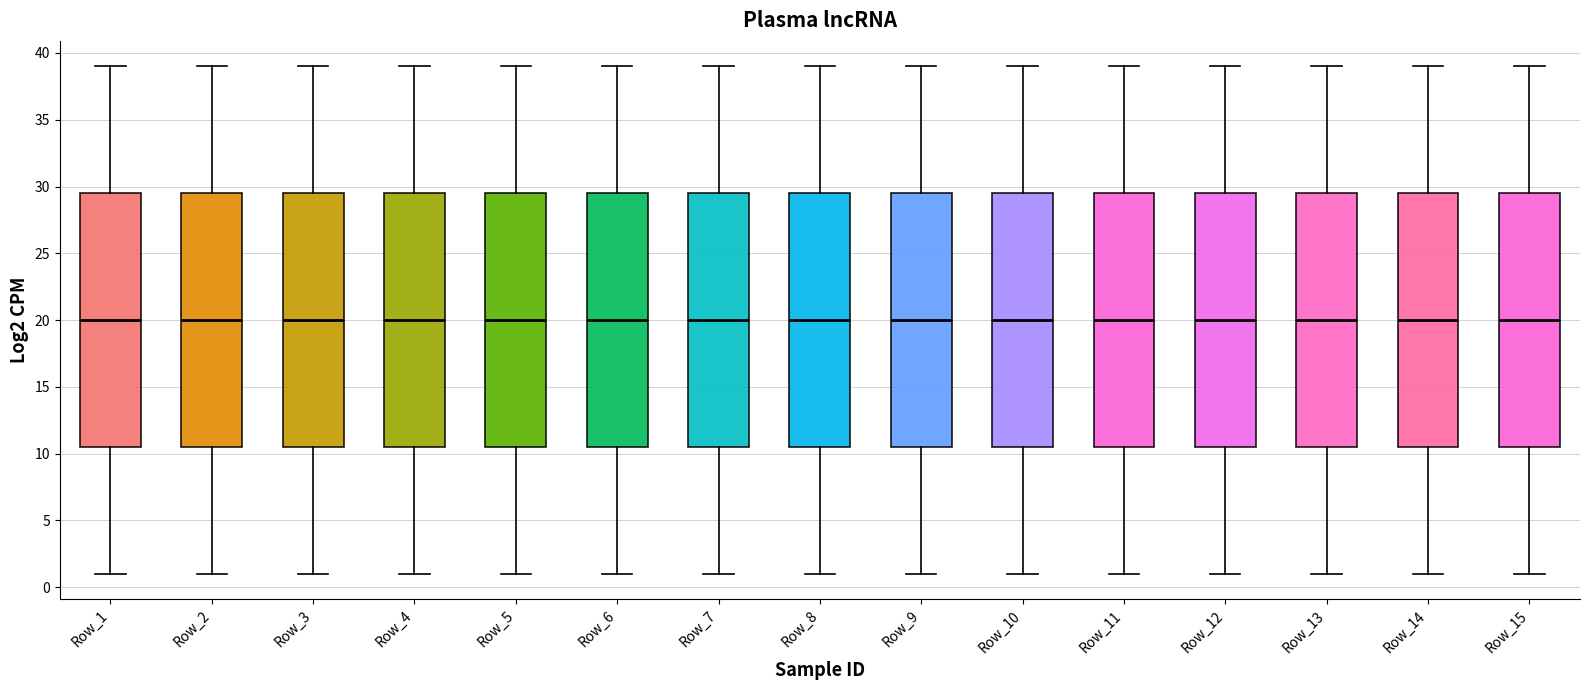

Reading left to right, transcribe this box plot: for each box, give where its median line is, the range the box spans, and where its two whiskers end, as read against the y-axis. The values are not printed on the chart, so give them approximately, as read against the axis.

Row_1: median 20.0, box 10.5 to 29.5, whiskers 1.0 to 39.0
Row_2: median 20.0, box 10.5 to 29.5, whiskers 1.0 to 39.0
Row_3: median 20.0, box 10.5 to 29.5, whiskers 1.0 to 39.0
Row_4: median 20.0, box 10.5 to 29.5, whiskers 1.0 to 39.0
Row_5: median 20.0, box 10.5 to 29.5, whiskers 1.0 to 39.0
Row_6: median 20.0, box 10.5 to 29.5, whiskers 1.0 to 39.0
Row_7: median 20.0, box 10.5 to 29.5, whiskers 1.0 to 39.0
Row_8: median 20.0, box 10.5 to 29.5, whiskers 1.0 to 39.0
Row_9: median 20.0, box 10.5 to 29.5, whiskers 1.0 to 39.0
Row_10: median 20.0, box 10.5 to 29.5, whiskers 1.0 to 39.0
Row_11: median 20.0, box 10.5 to 29.5, whiskers 1.0 to 39.0
Row_12: median 20.0, box 10.5 to 29.5, whiskers 1.0 to 39.0
Row_13: median 20.0, box 10.5 to 29.5, whiskers 1.0 to 39.0
Row_14: median 20.0, box 10.5 to 29.5, whiskers 1.0 to 39.0
Row_15: median 20.0, box 10.5 to 29.5, whiskers 1.0 to 39.0